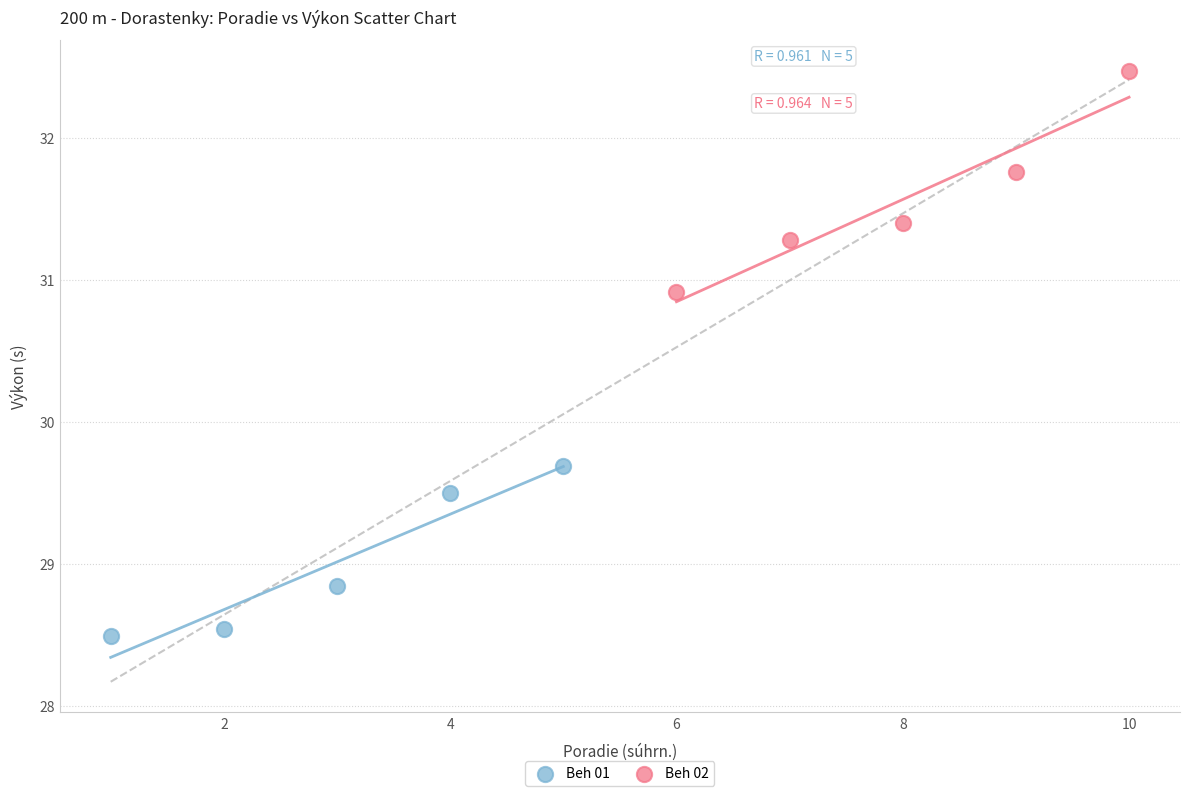

What are all the series names shown in the legend?

Beh 01, Beh 02